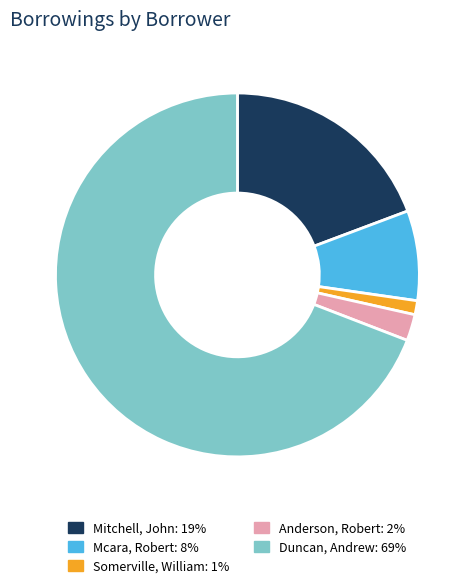

How many segments does this pie chart have?

5